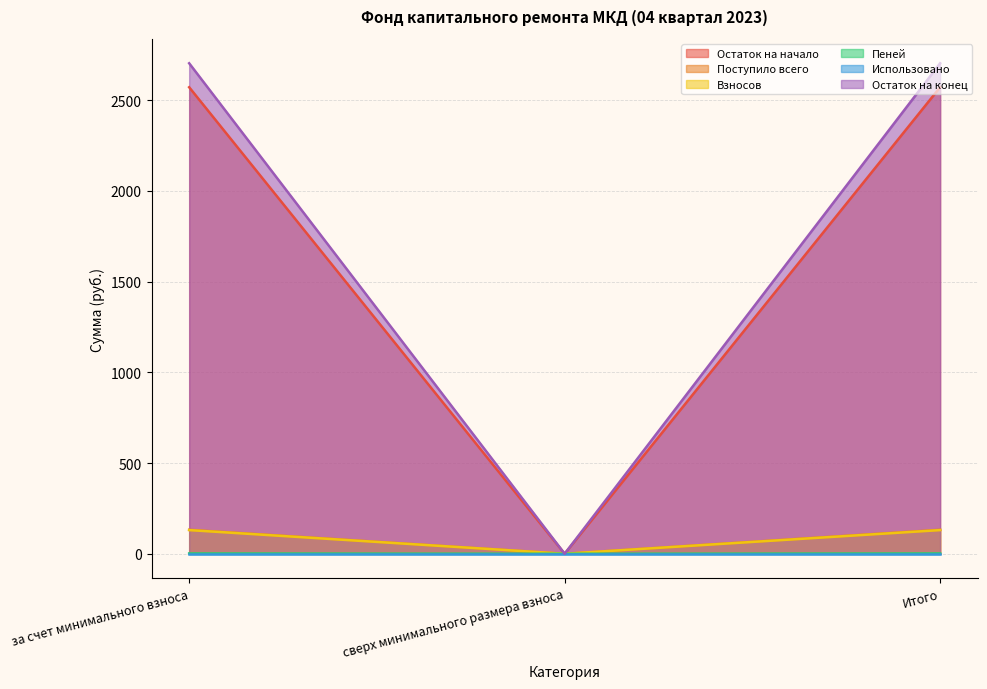

What is the spread (max minus min) of values at за счет минимального взноса?

2702.1